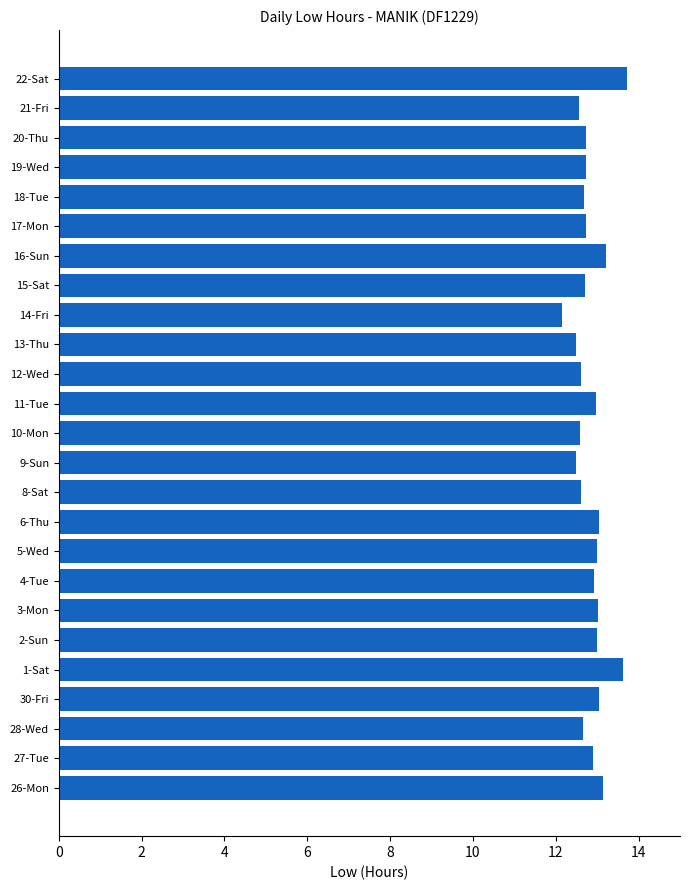

What is the difference between the values at 20-Thu and 16-Sun?

0.5